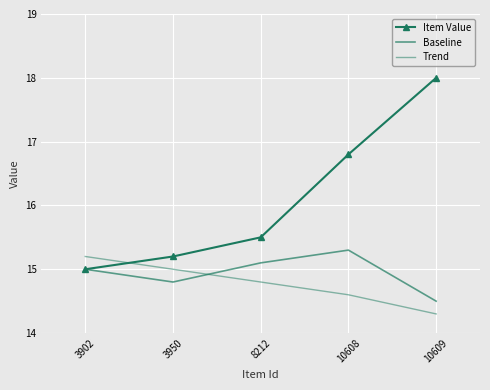

What is the difference between the Trend values at 10608 and 8212?

0.2